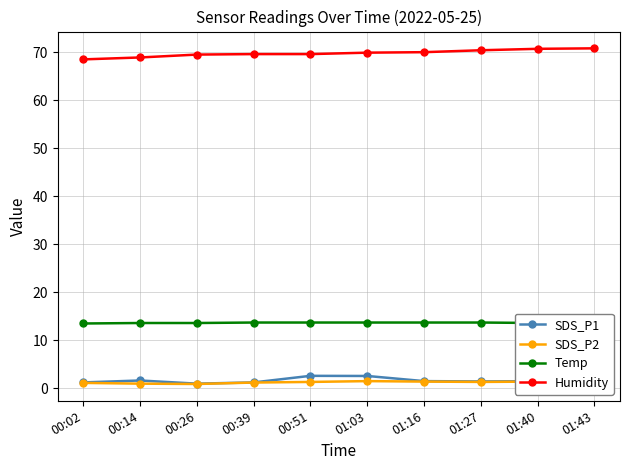

Does the chart display data point markers on the line(s)?

Yes